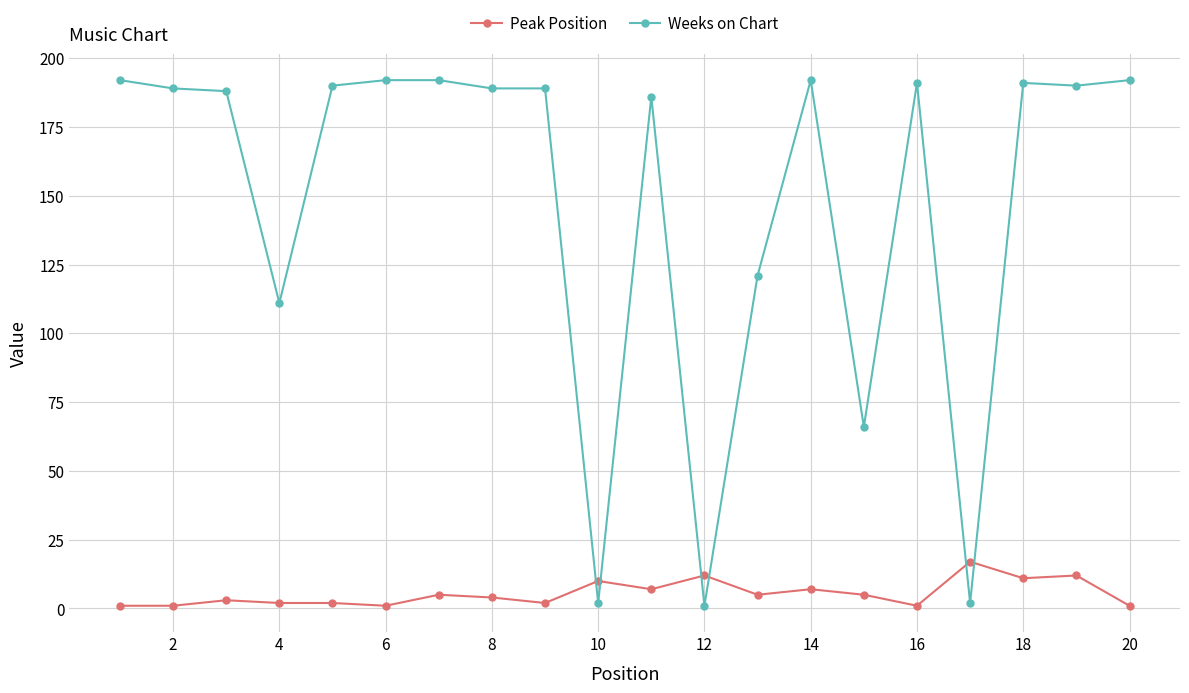

How many intersections are there between Weeks on Chart and Peak Position?

6